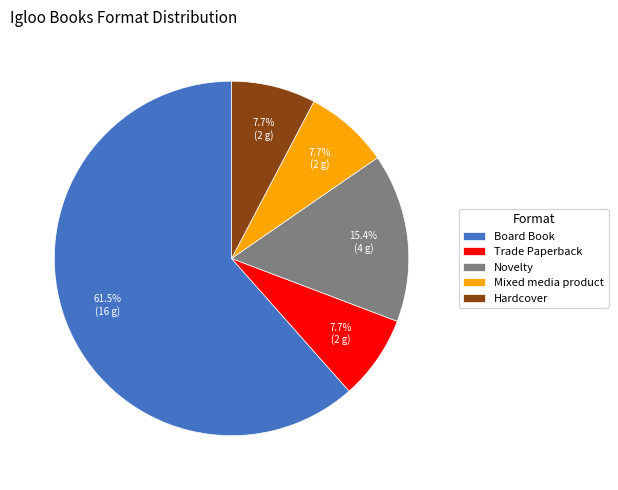

What is the largest slice in the pie chart?

Board Book